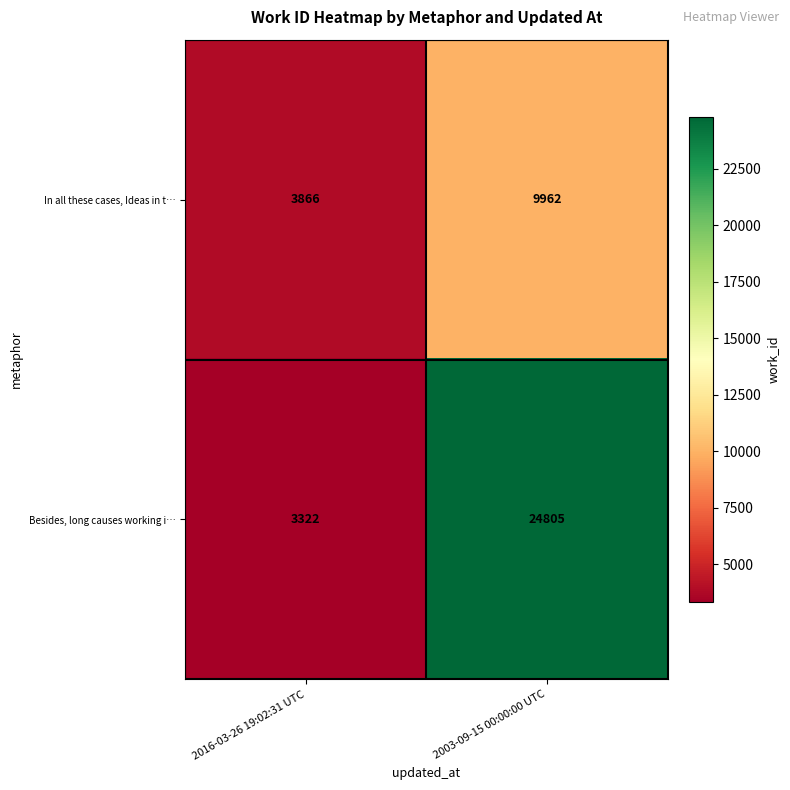

What is the total value across all series at 2016-03-26 19:02:31 UTC?

7188